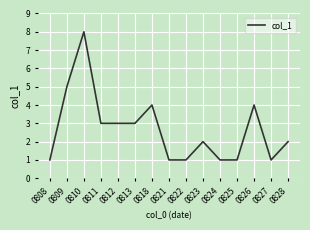

What is the sum of the values at 0827 and 0823?

3